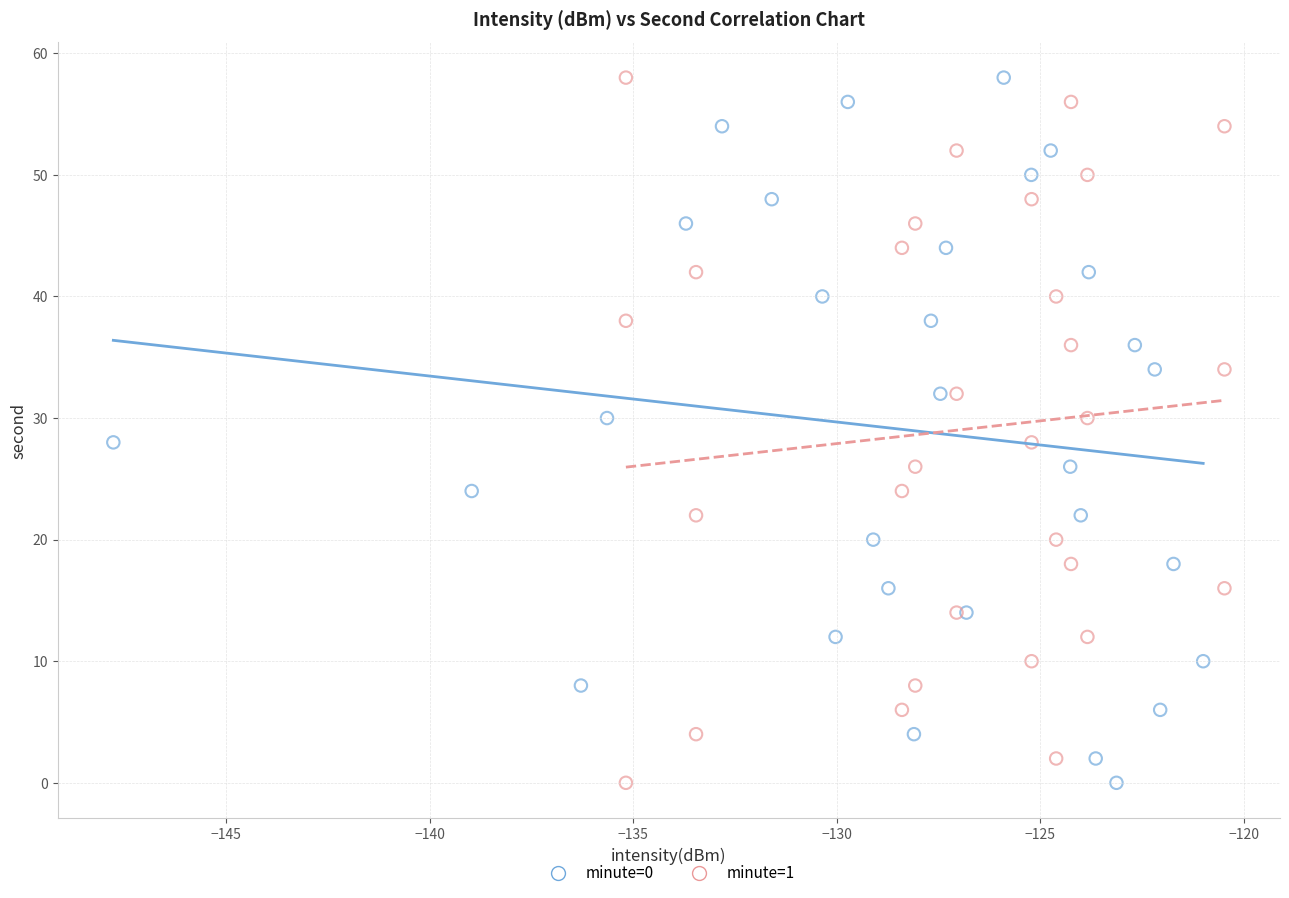

What are all the series names shown in the legend?

minute=0, minute=1